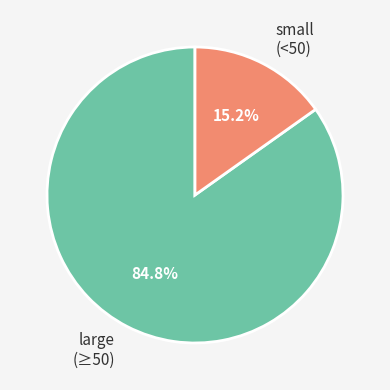

Between large (≥50) and small (<50), which is larger?

large (≥50)